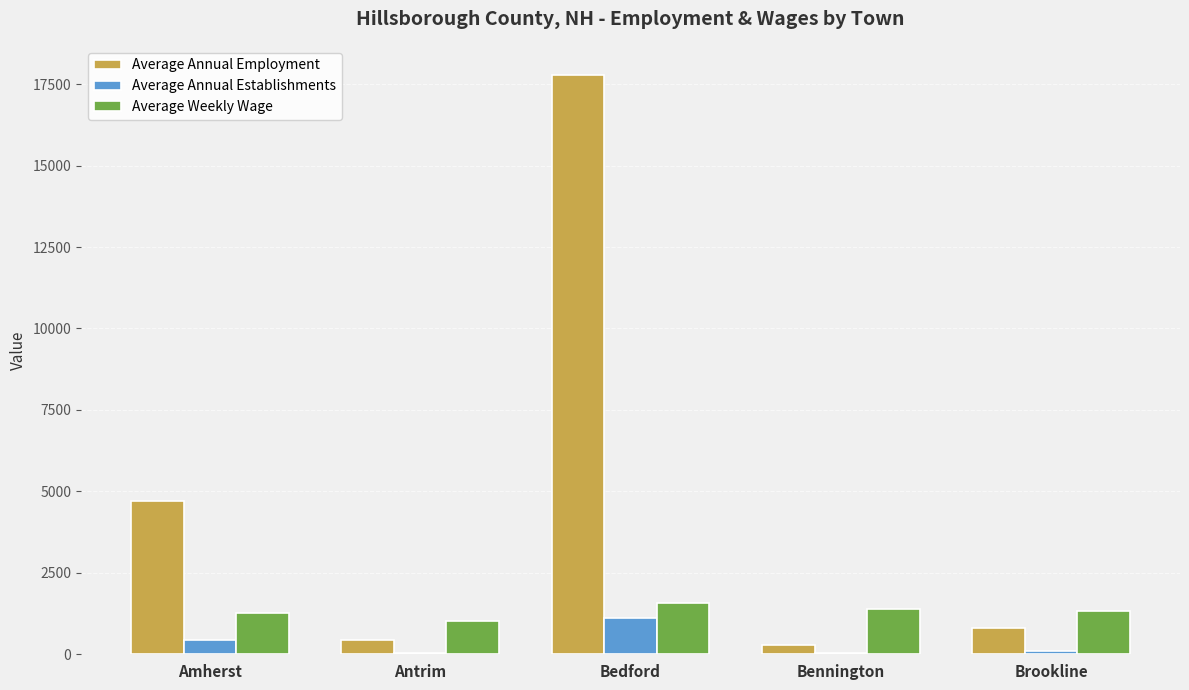

How many groups of bars are there?

5